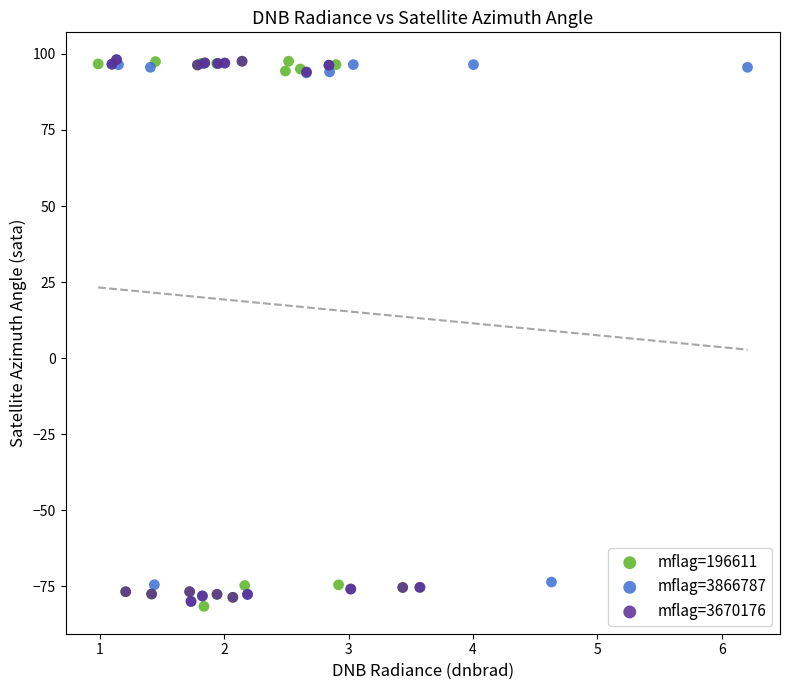

What are all the series names shown in the legend?

mflag=196611, mflag=3866787, mflag=3670176